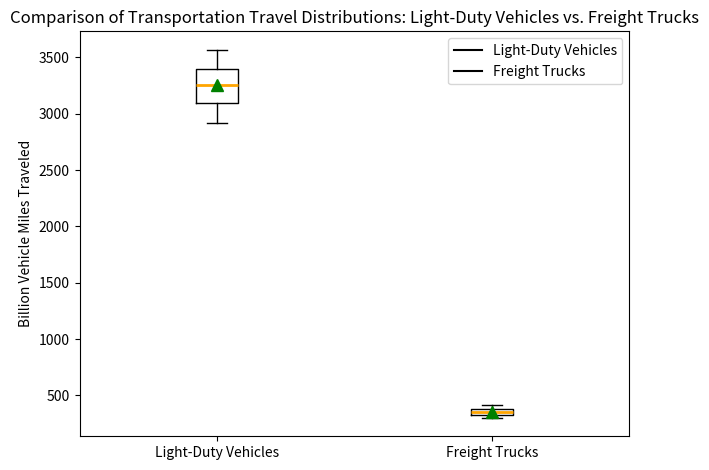

Which box's median line is the highest?

Light-Duty Vehicles